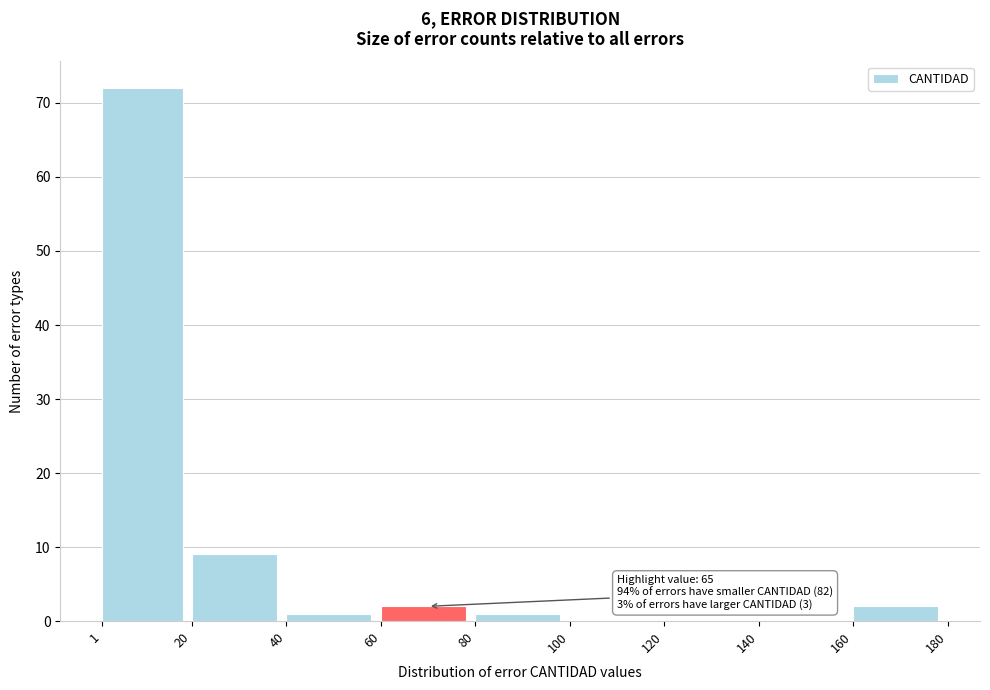

Which range on the x-axis has the tallest bar?

1 to 20